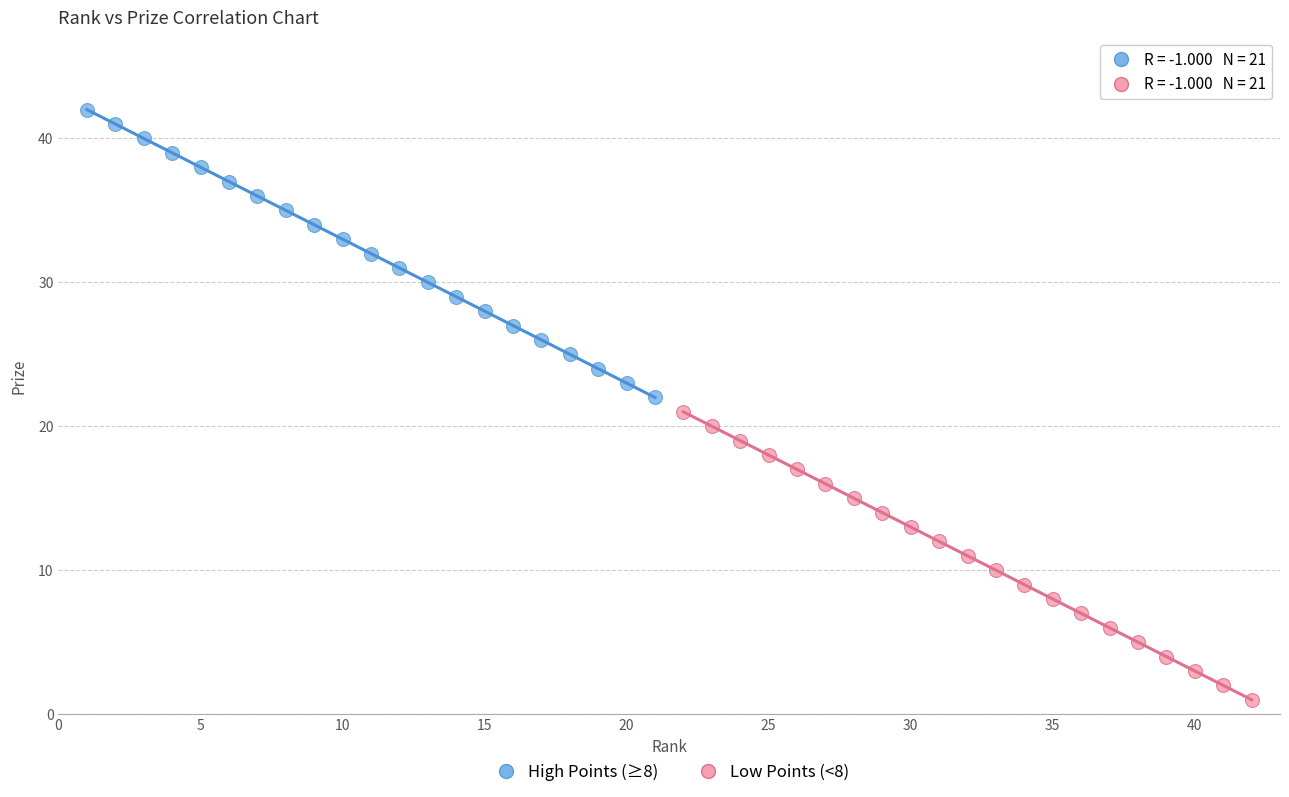

Which series reaches the minimum Y coordinate?

Low Points (<8)